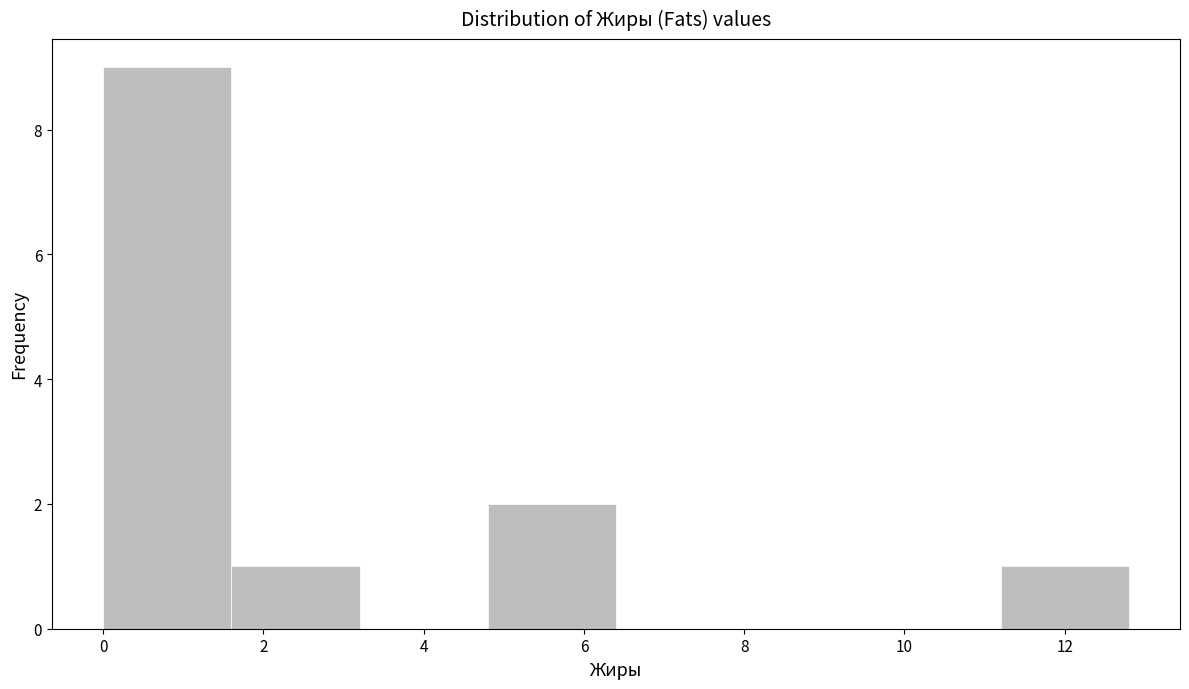

How tall is the bar that spans 1.6 to 3.2 on the x-axis? The values are not printed on the chart, so give them approximately, as read against the axis.

1